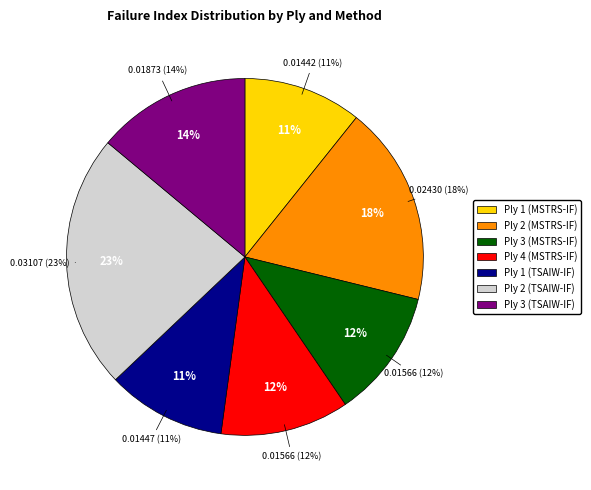

To the nearest percent, what portion does Ply 1 (MSTRS-IF) represent?

11%